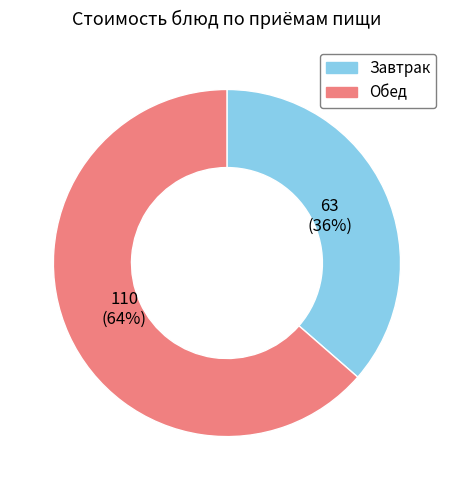

Which category accounts for the majority?

Обед